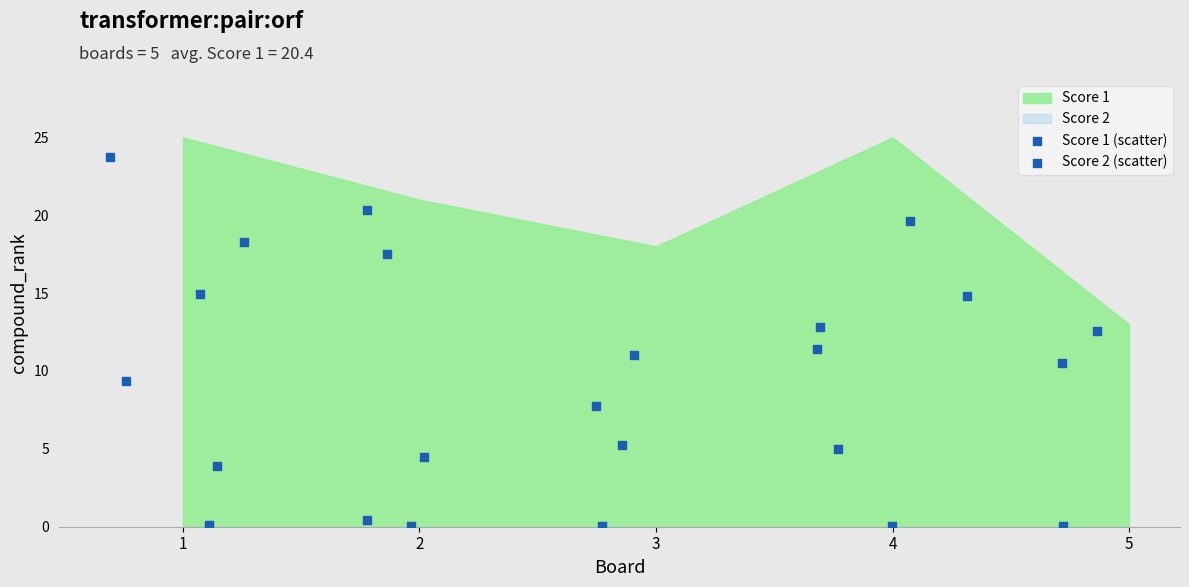

Is the value of Score 2 (scatter) at 2 greater than the value of Score 1 (scatter) at 3?

No